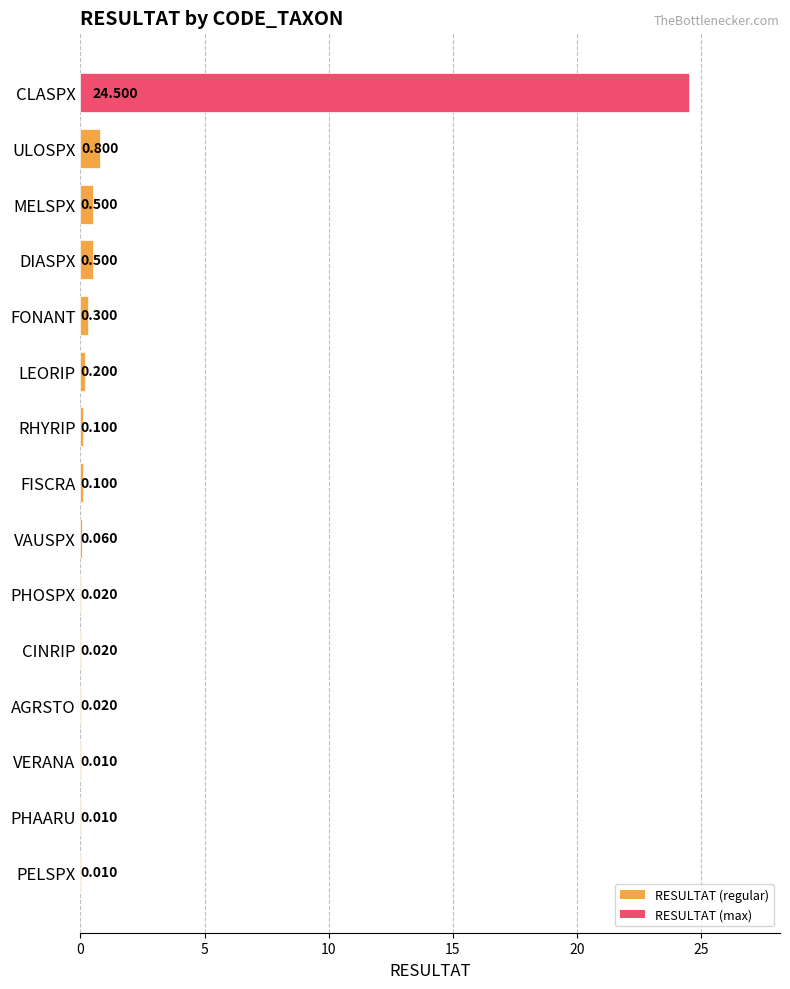

Which has a higher value, MELSPX or LEORIP?

MELSPX